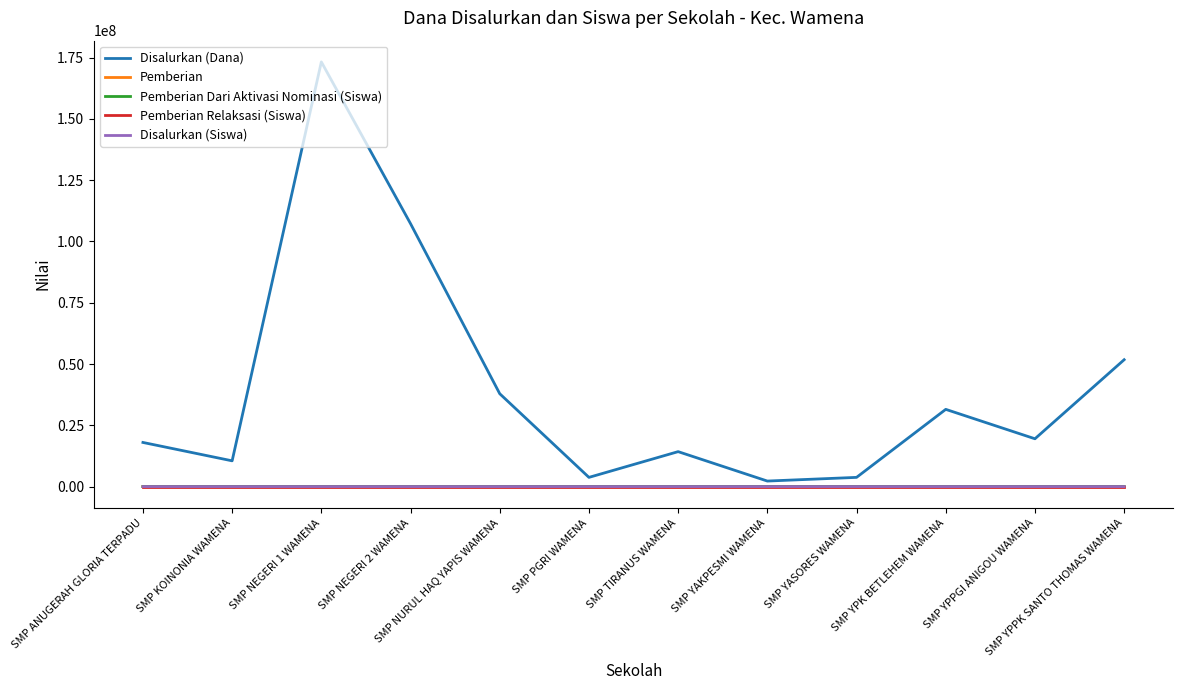

Does the chart display data point markers on the line(s)?

No